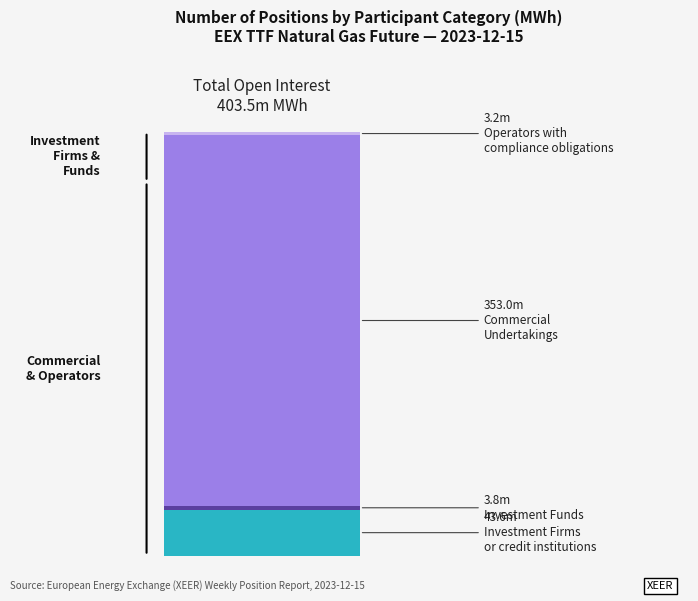

The Long series shows 3186138 at Operators with compliance obligations. True or false?

True